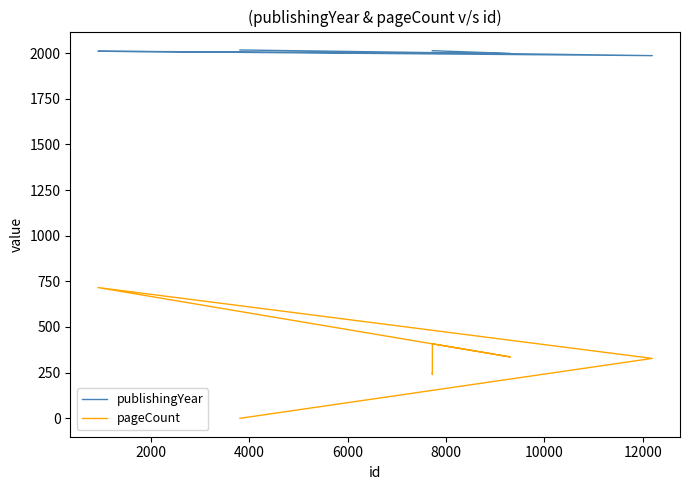

What is the minimum value for publishingYear?

1986